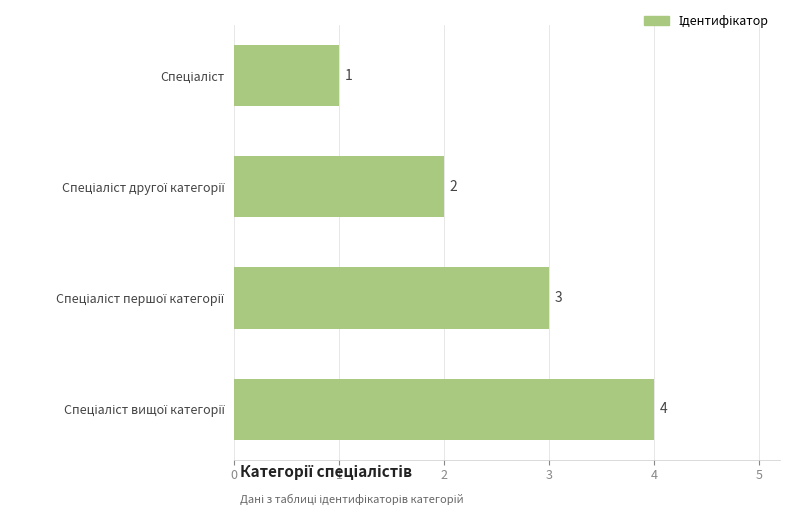

What is the value of the 1st bar from the top?

1